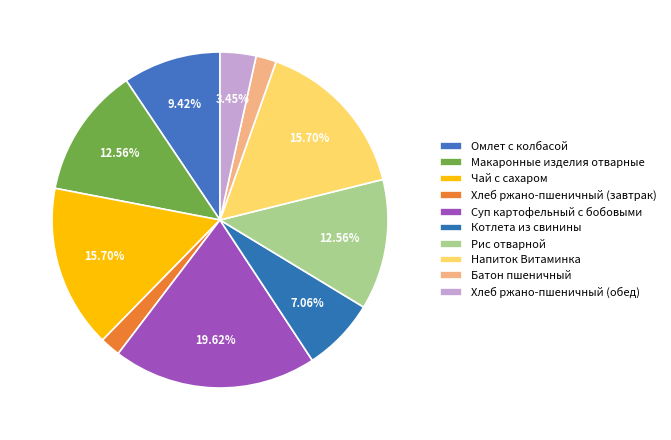

True or false: Суп картофельный с бобовыми accounts for 20% of the total.

True